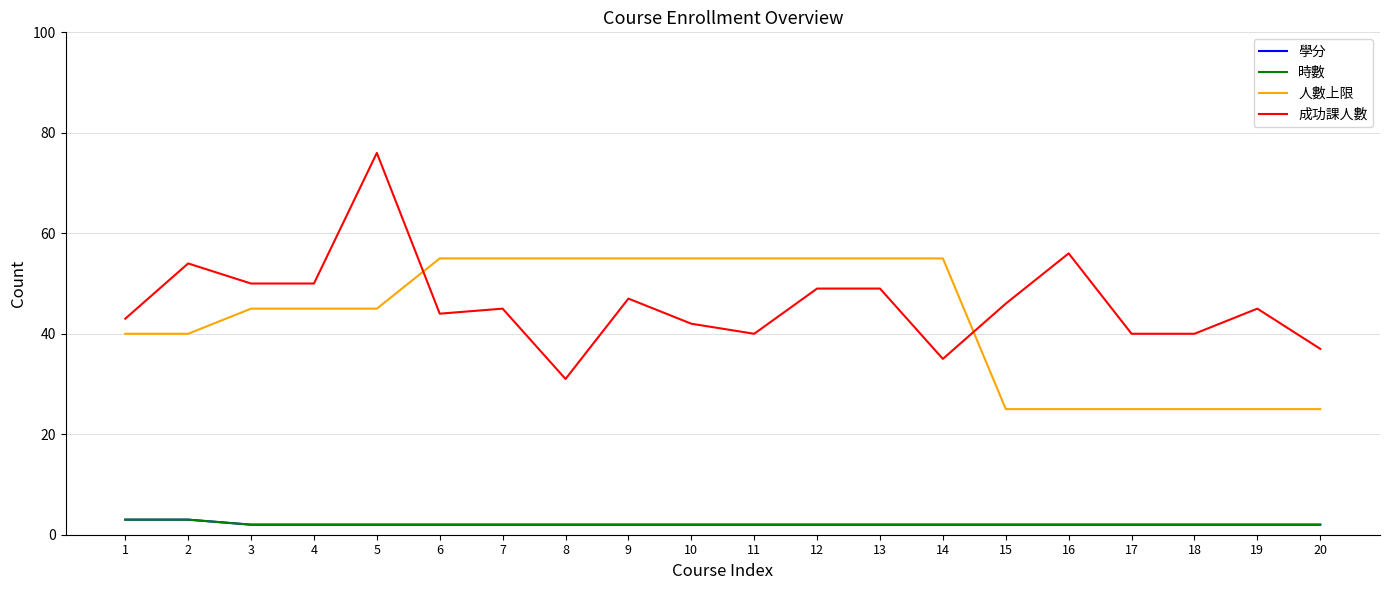

Is this an area chart (filled region under the line)?

No